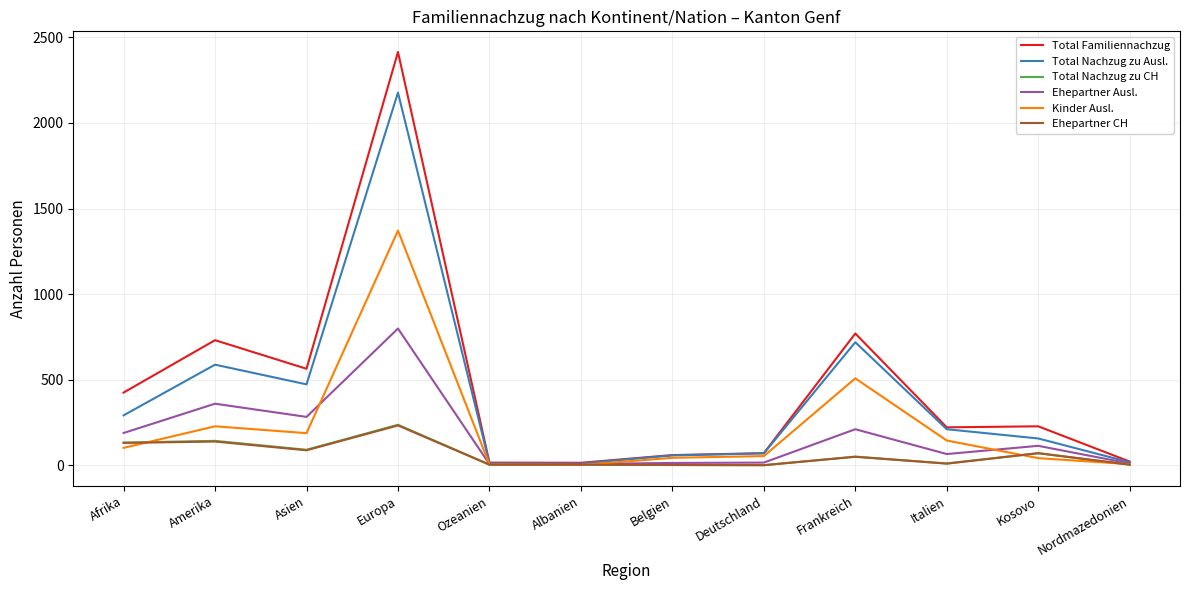

What is the greatest value displayed?

2414